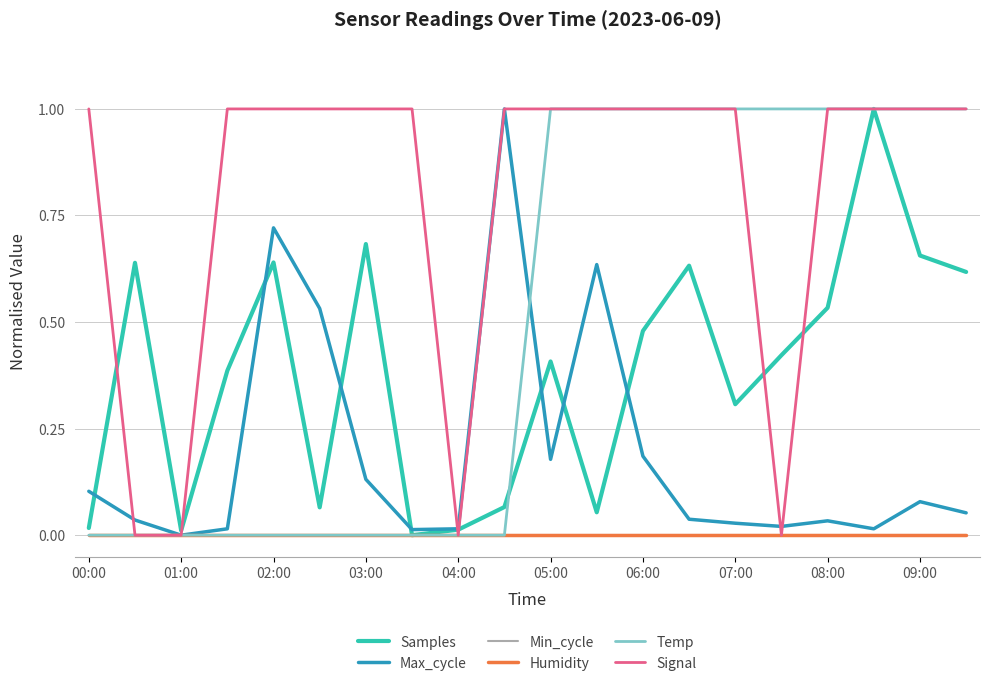

Which category has the lowest value in the Temp series?

00:00